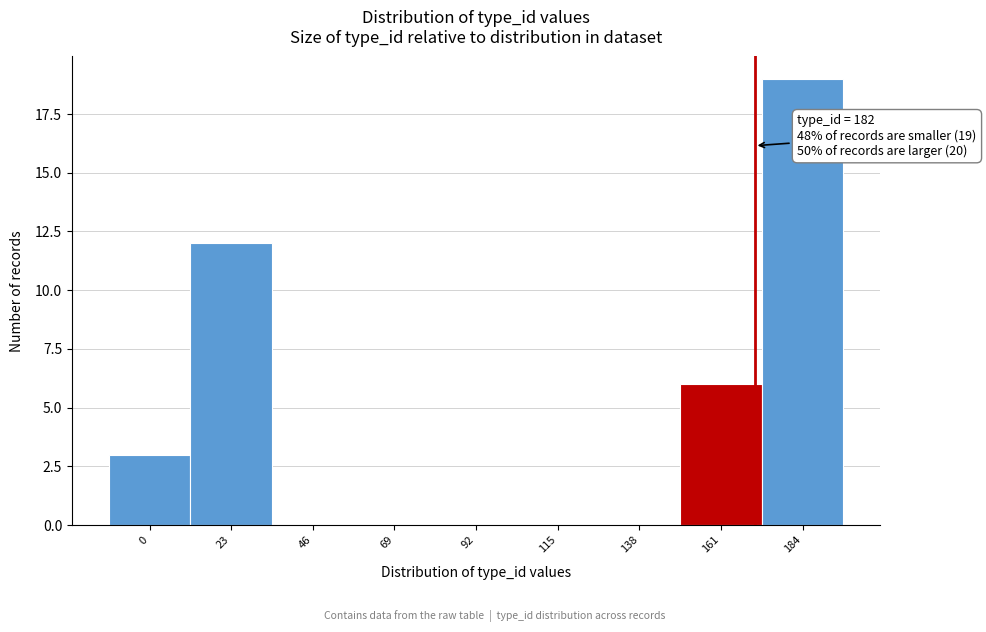

Reading left to right, what are all the values shown in this chart?

0=3	23=12	46=0	69=0	92=0	115=0	138=0	161=6	184=19